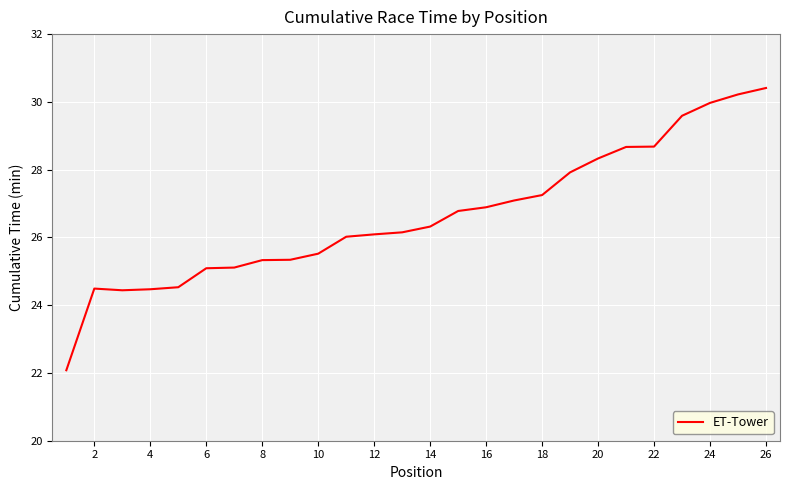

What is the greatest value displayed?

30.4